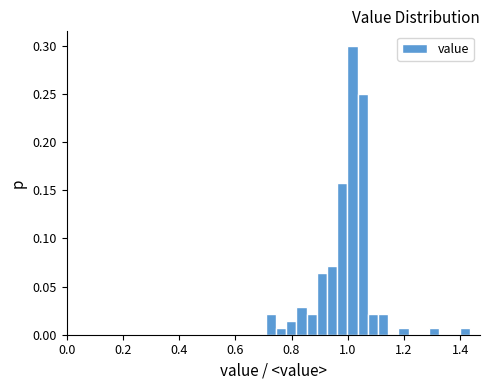

Read against the x-axis, roughly where is the centre of the tallest bar?

1.02